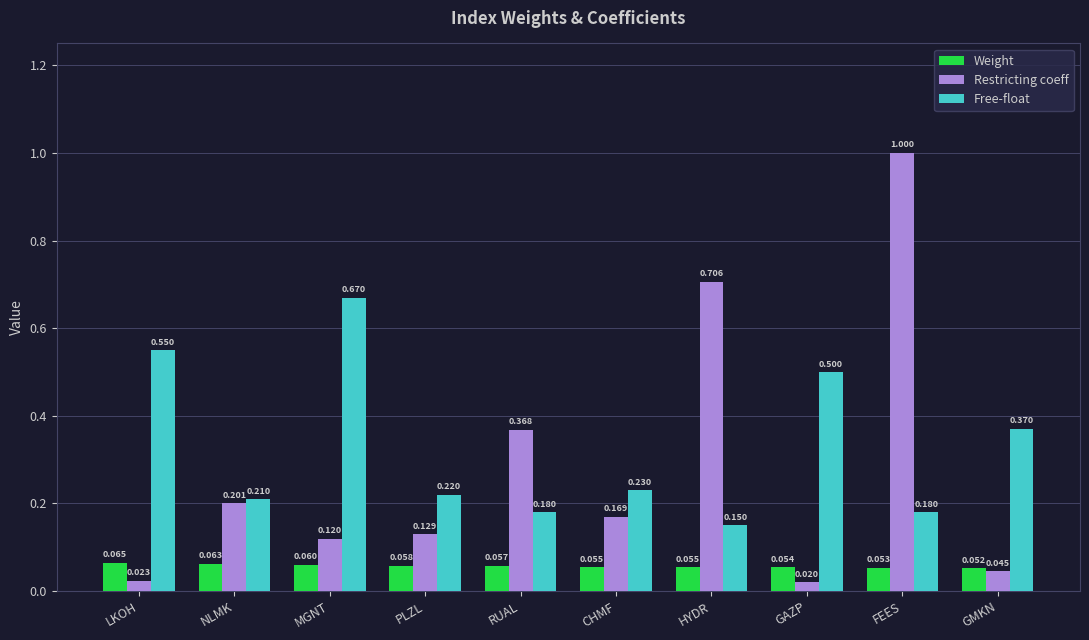

How many data points does each series have?

10